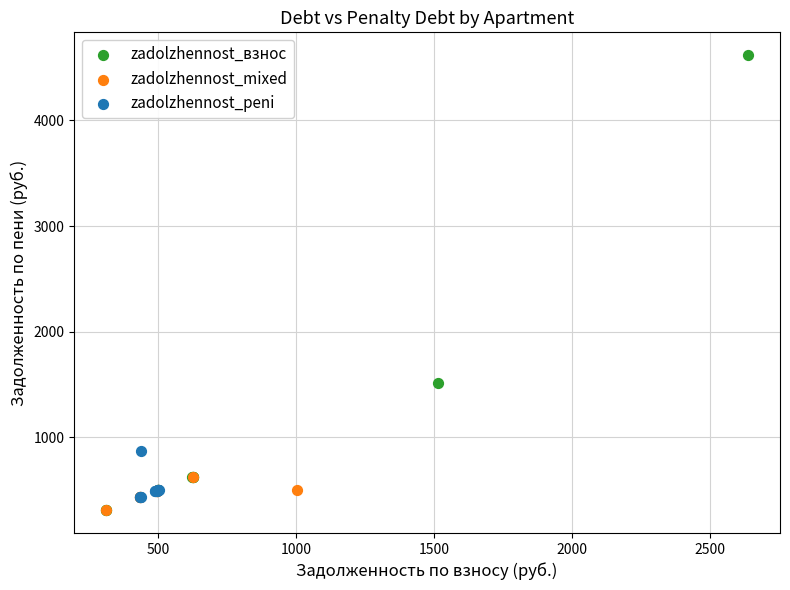

Which series has the widest spread of Y values?

zadolzhennost_взнос